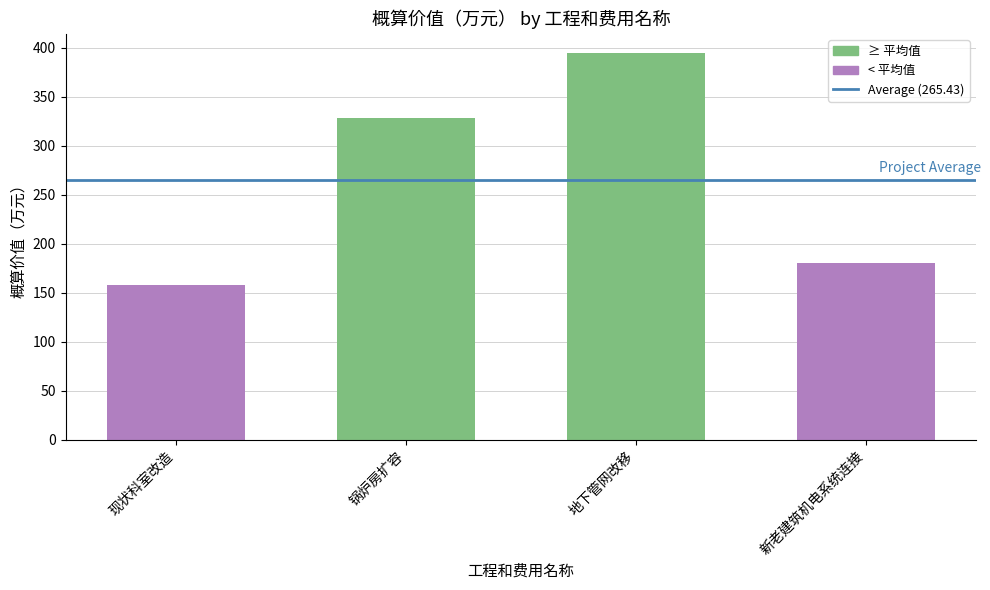

What position from the left is 现状科室改造?

1